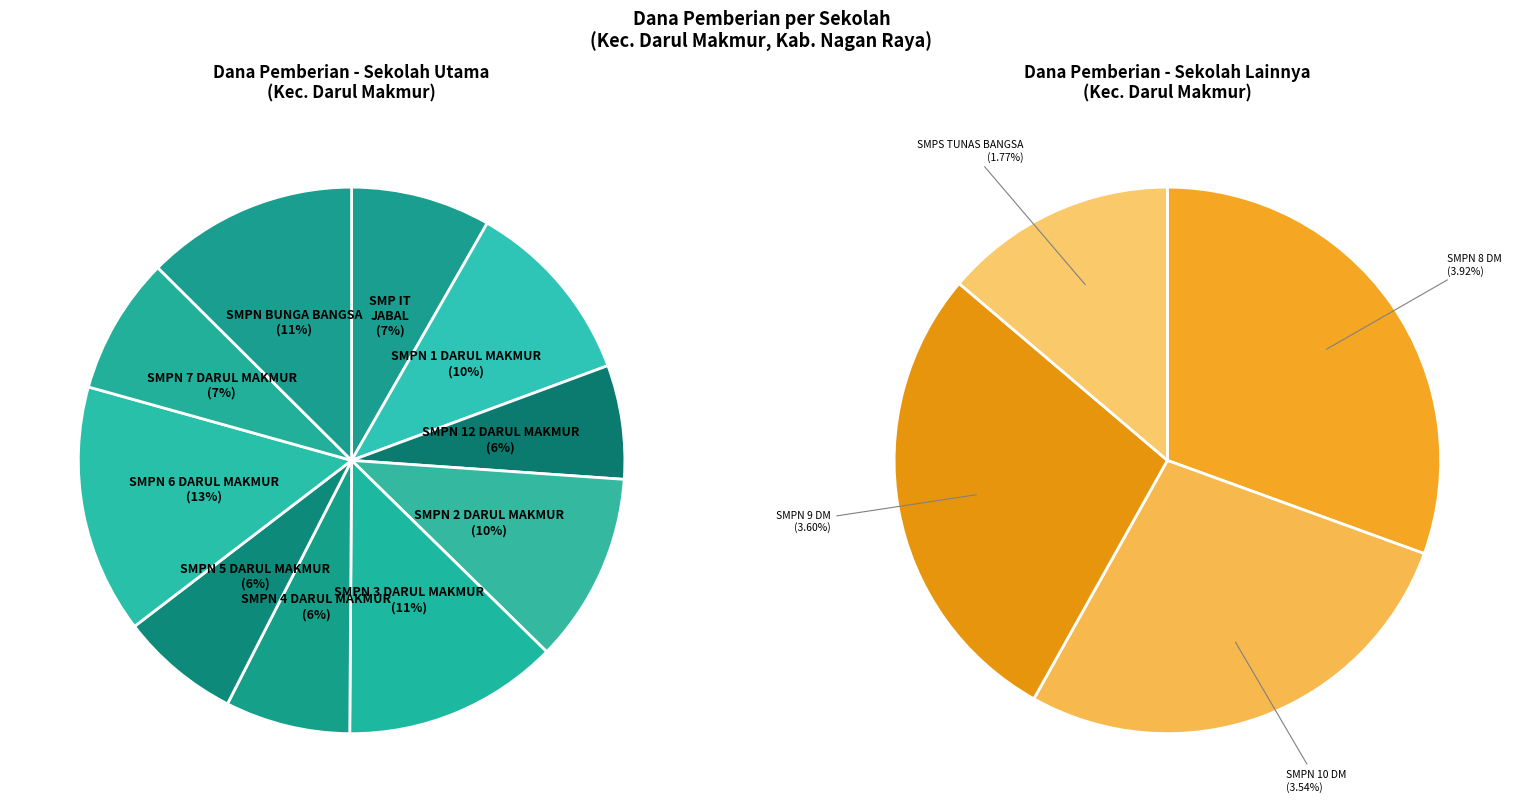

How many segments does this pie chart have?

14